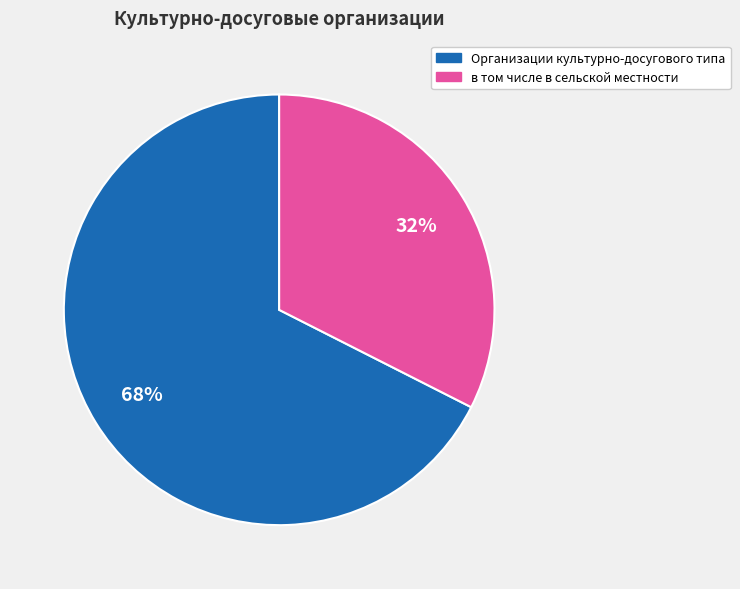

Count the number of slices in the pie.

2